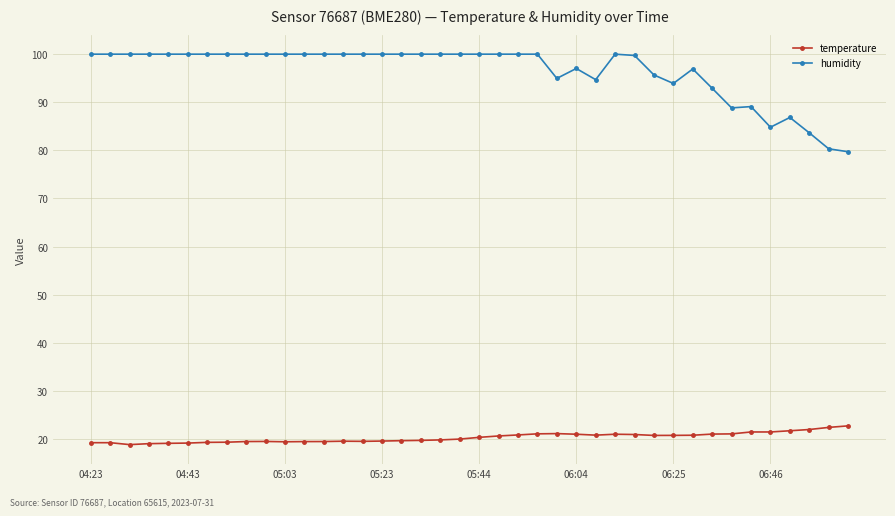

Rank the series by their maximum value, from lowest to highest.

temperature, humidity